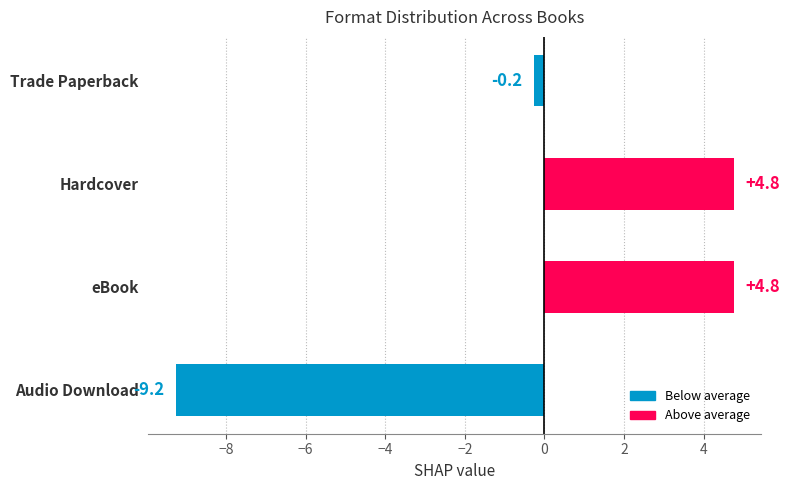

What is the difference between the second highest and minimum values?

14.0